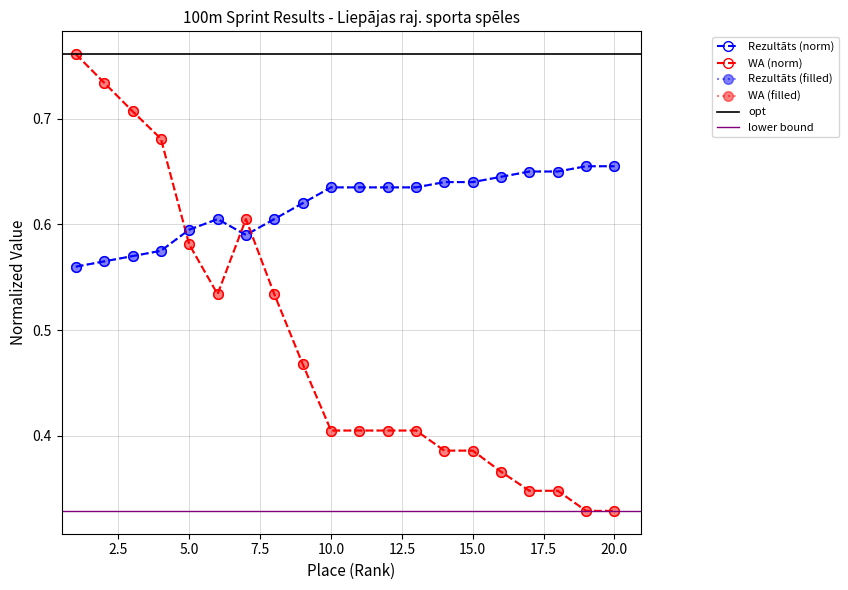

How many interior local valleys does the Rezultāts series have?

1